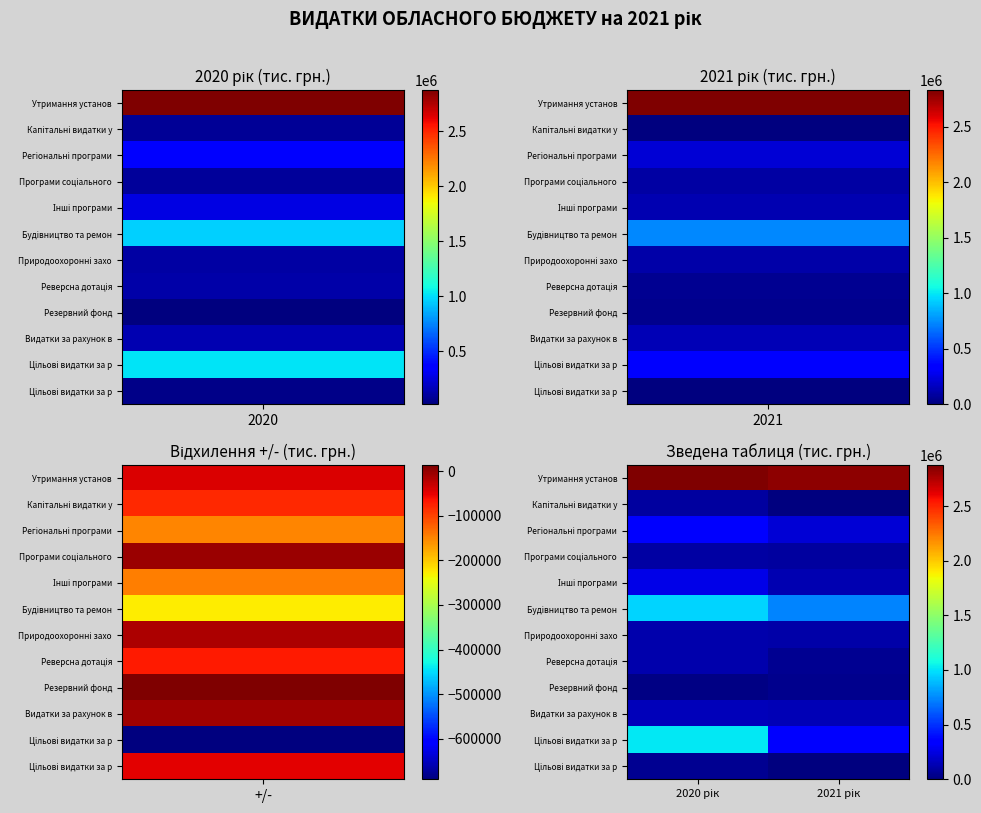

How many categories are shown in the chart?

2